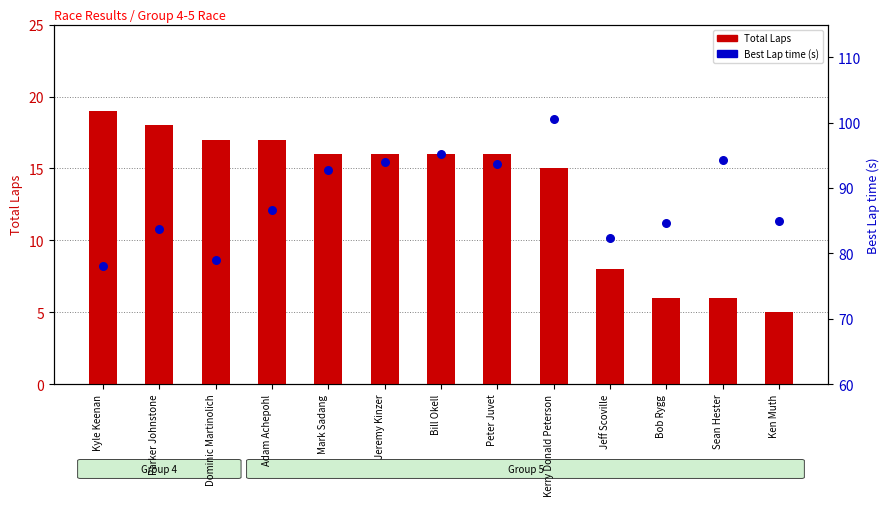

Which series contains the lowest Y value?

Total Laps